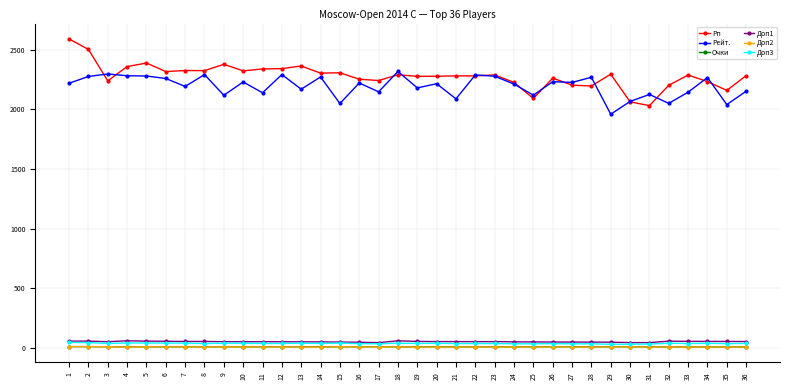

What is the smallest value displayed?

5.0